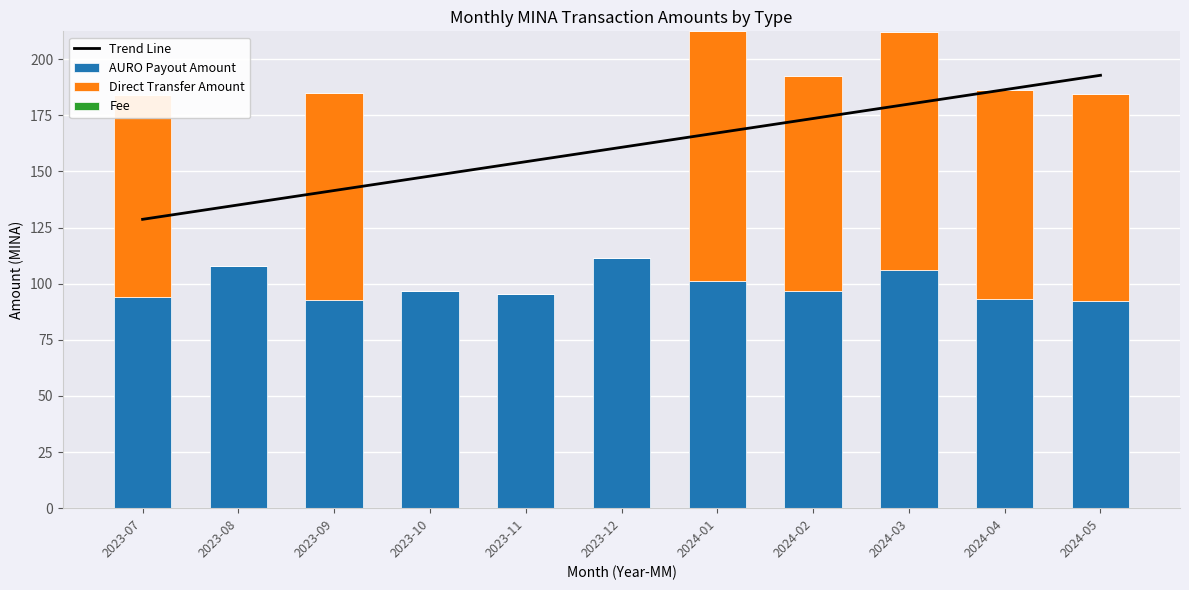

Rank the series by their maximum value, from highest to lowest.

Trend Line, AURO Payout Amount, Direct Transfer Amount, Fee